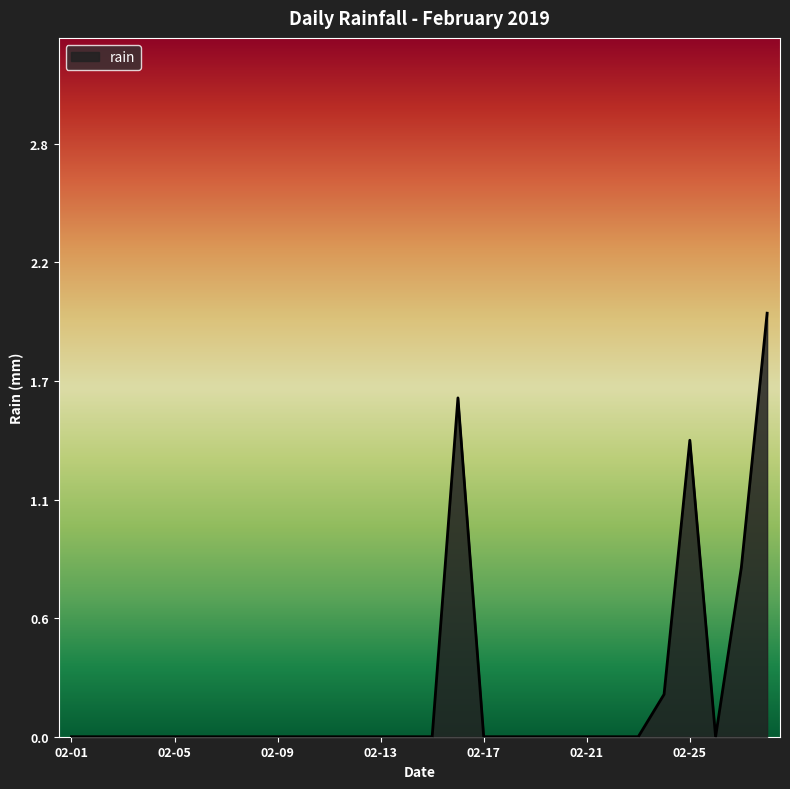

List the labels in order of value, largest first.

2019-02-28, 2019-02-16, 2019-02-25, 2019-02-27, 2019-02-24, 2019-02-01, 2019-02-02, 2019-02-03, 2019-02-04, 2019-02-05, 2019-02-06, 2019-02-07, 2019-02-08, 2019-02-09, 2019-02-10, 2019-02-11, 2019-02-12, 2019-02-13, 2019-02-14, 2019-02-15, 2019-02-17, 2019-02-18, 2019-02-19, 2019-02-20, 2019-02-21, 2019-02-22, 2019-02-23, 2019-02-26